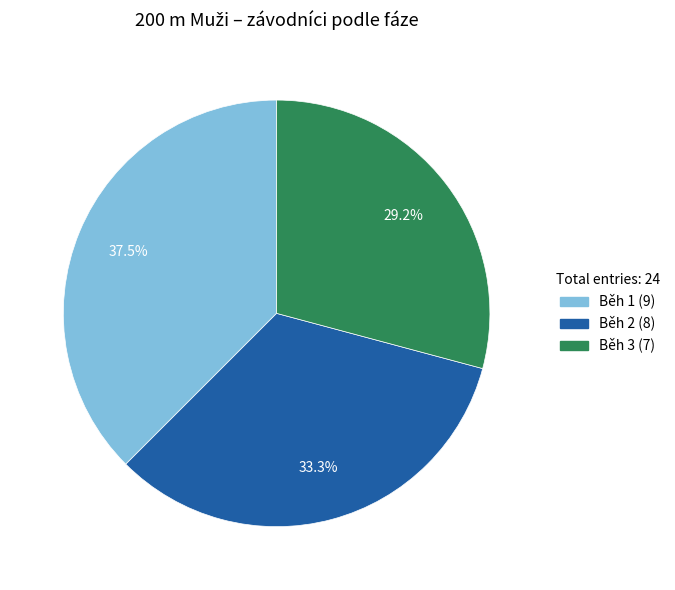

Is it true that Běh 2 is 25% of the pie?

False